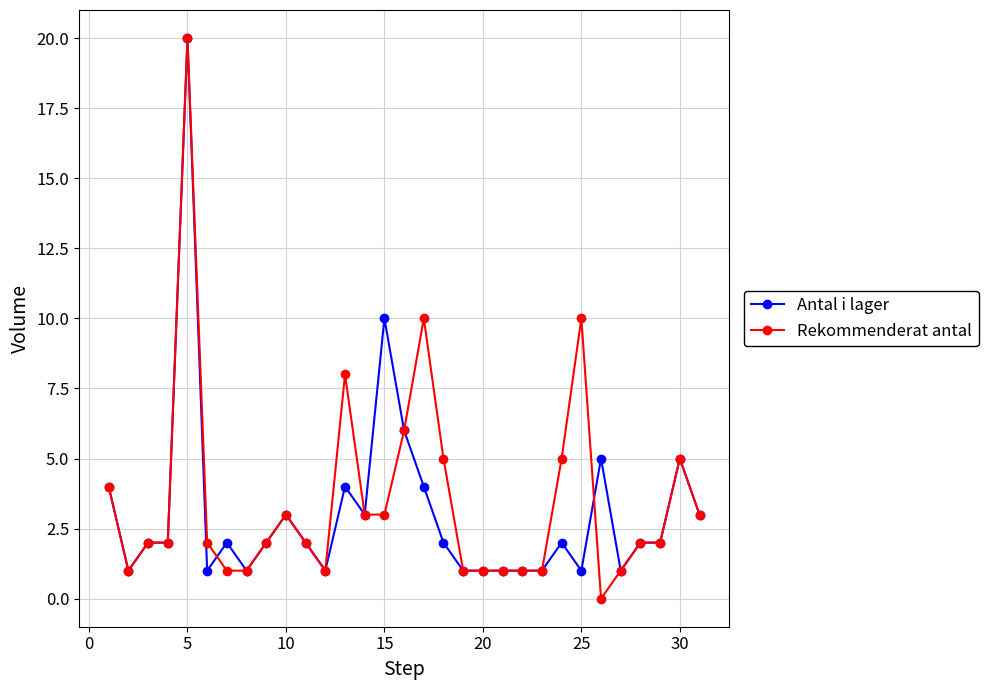

Which series has the widest spread of values?

Rekommenderat antal